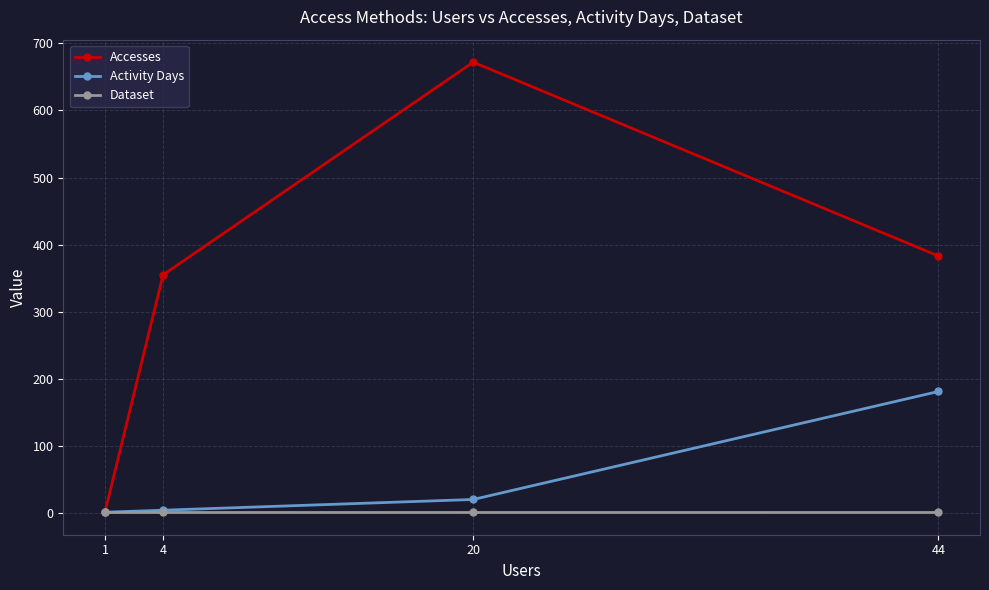

Which label corresponds to the largest value in the chart?

20